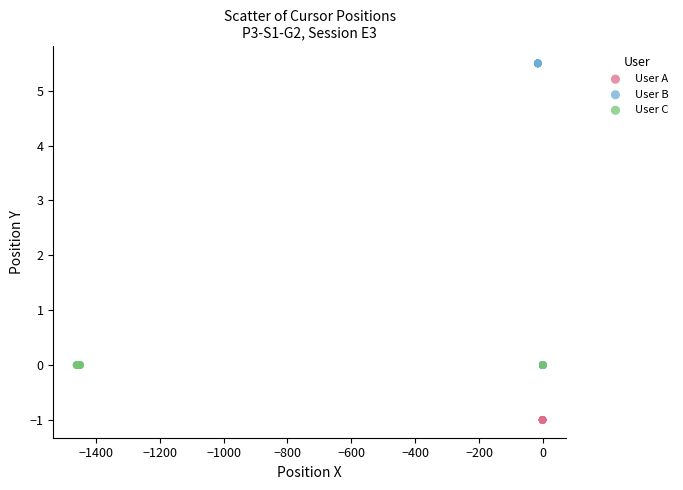

Which series reaches the minimum Y coordinate?

User A